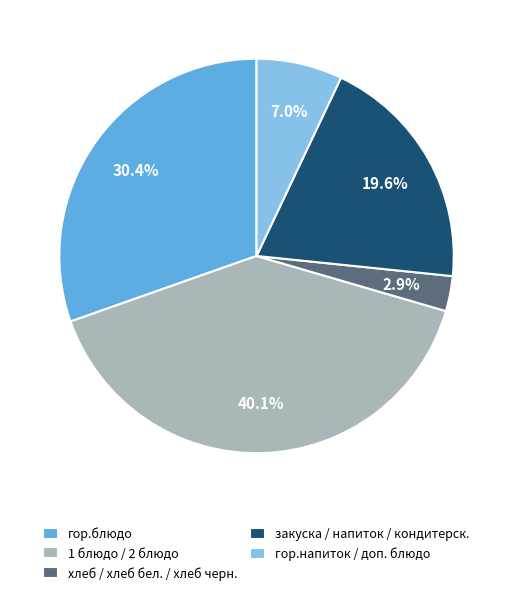

What is the ratio of the value at гор.напиток / доп. блюдо to the value at закуска / напиток / кондитерск.?

0.4